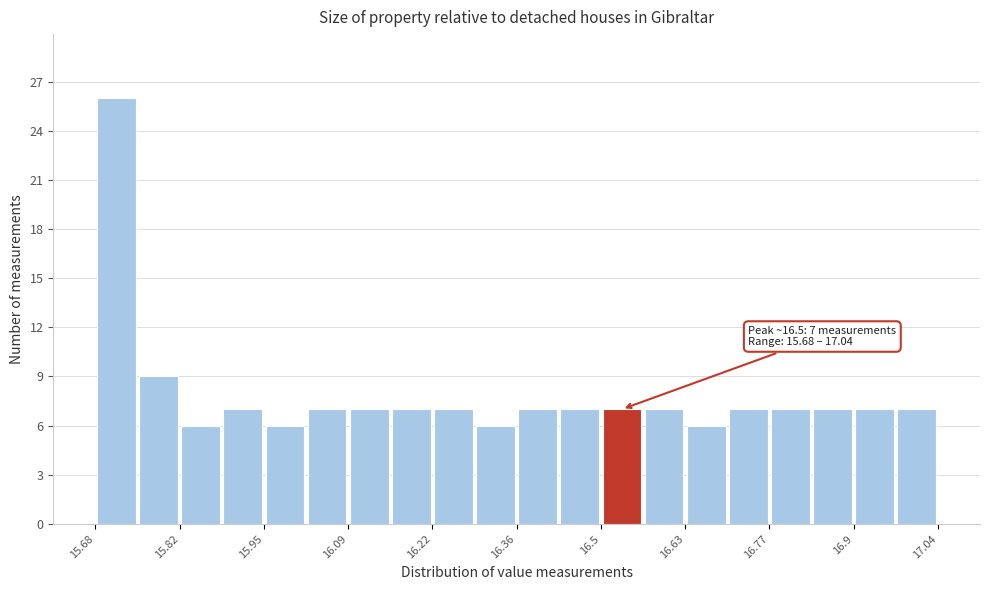

Around what value on the x-axis is the tallest bar? Give the approximate position of its centre, as read against the axis.

15.72